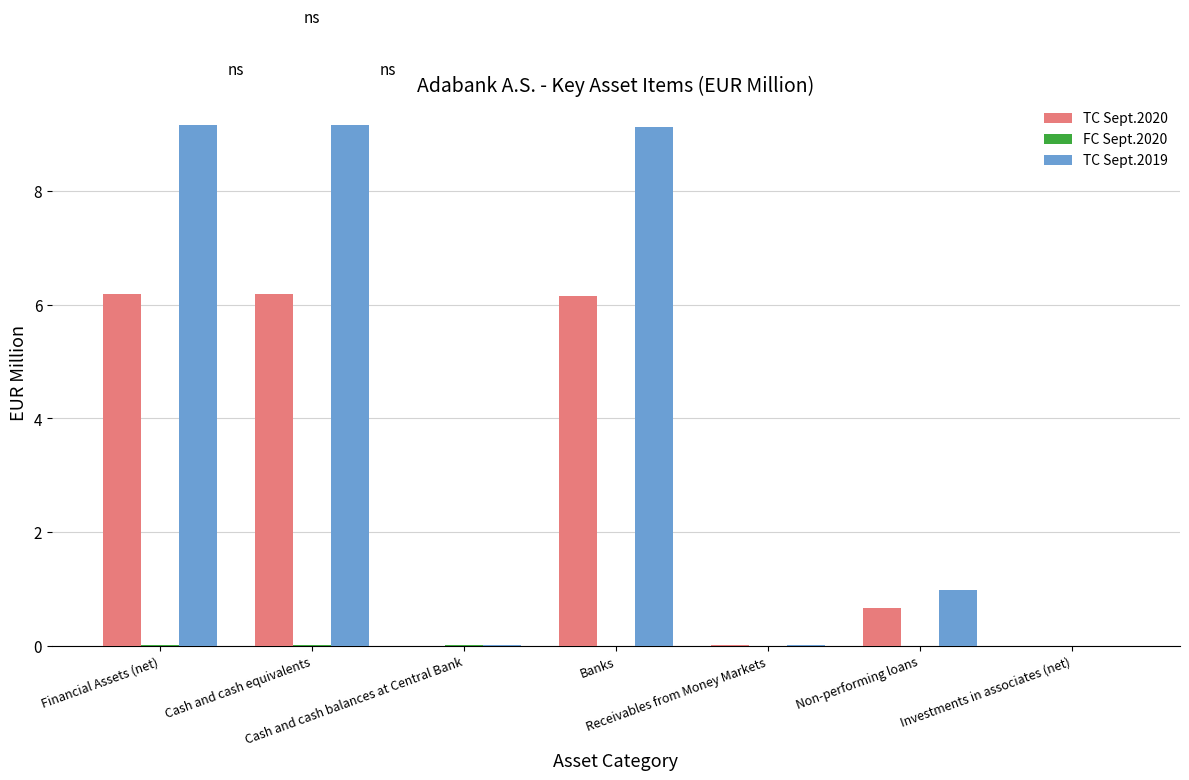

What is the sum of all TC Sept.2019 values?

28.4